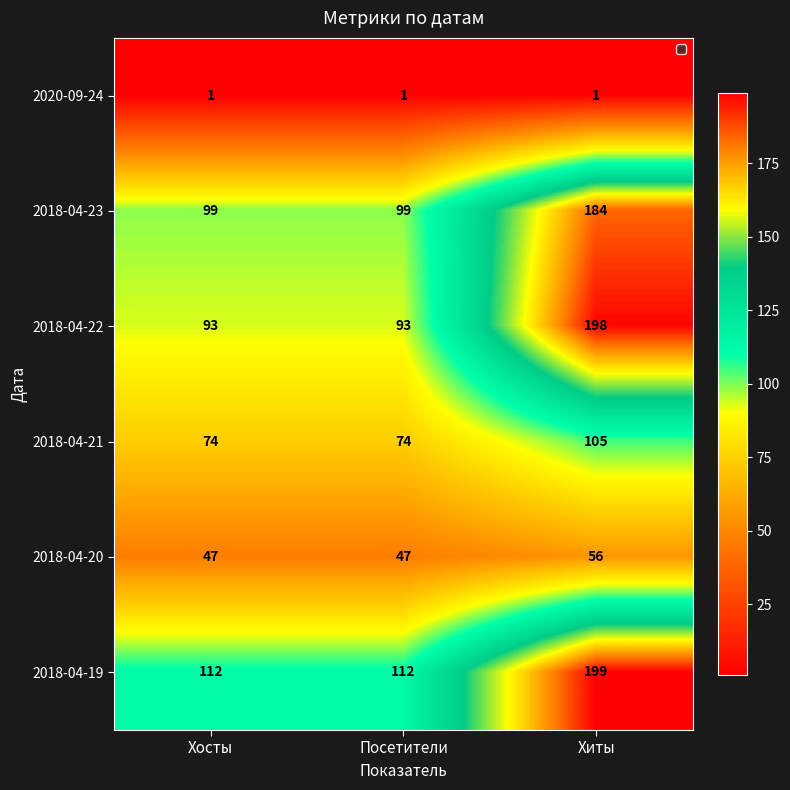

What value does the 2018-04-21 series have at Хосты?

74